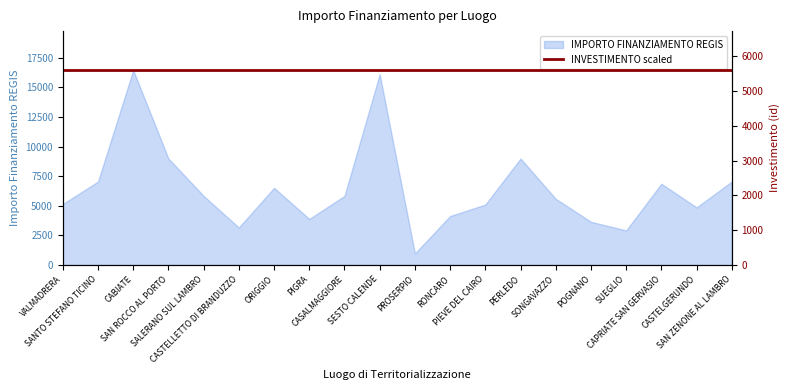

What position from the left is SUEGLIO?

17